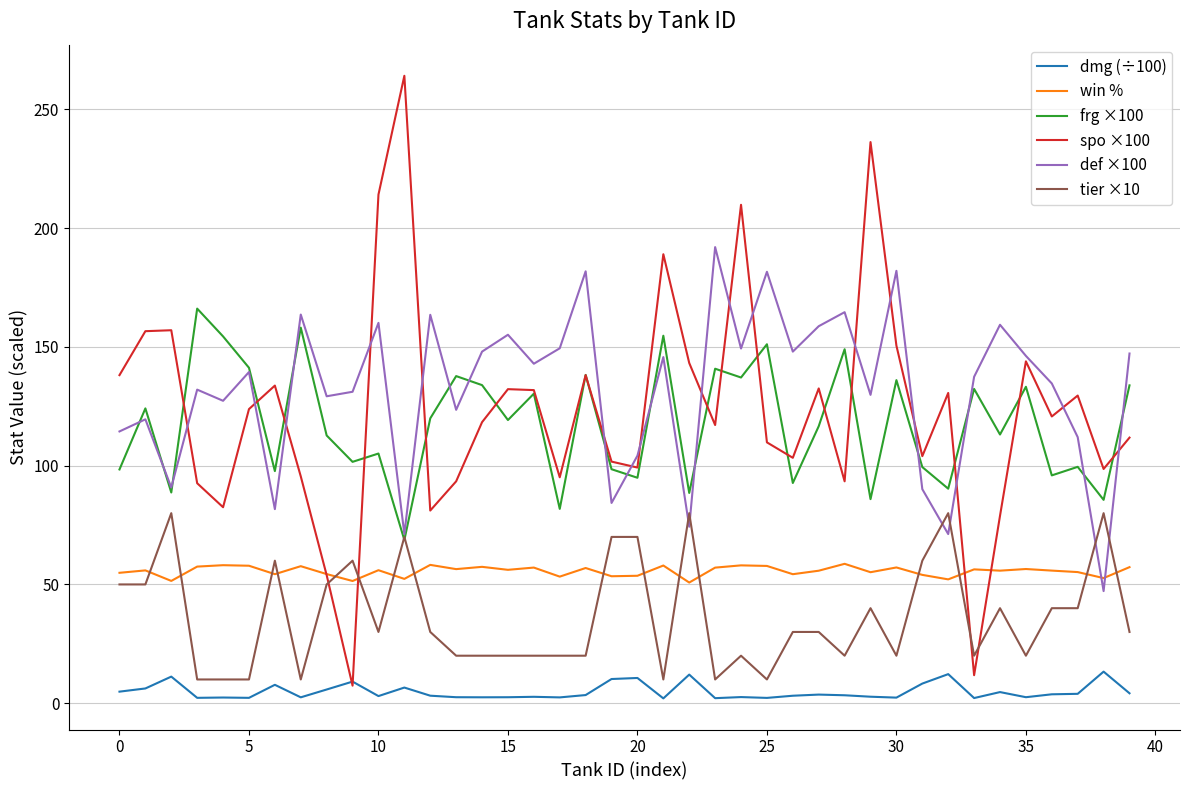

Which series has the widest spread of values?

spo ×100